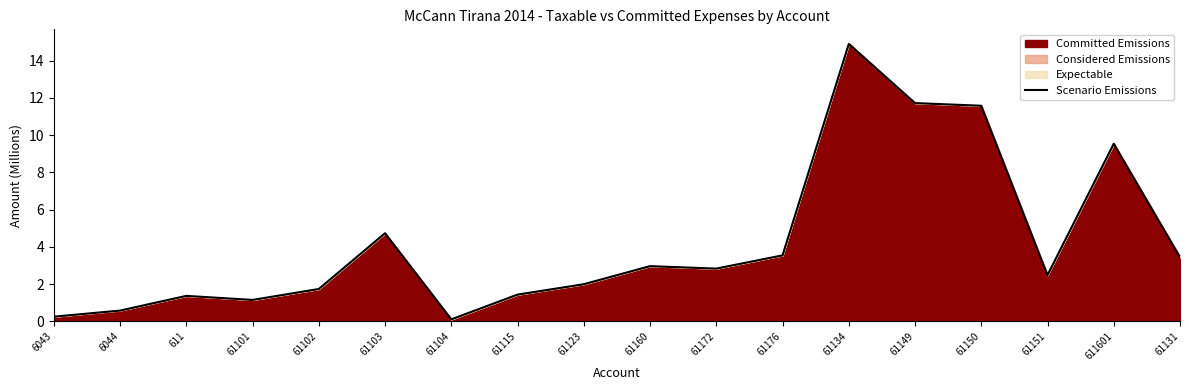

At which category does the data reach its first local valley?

61101